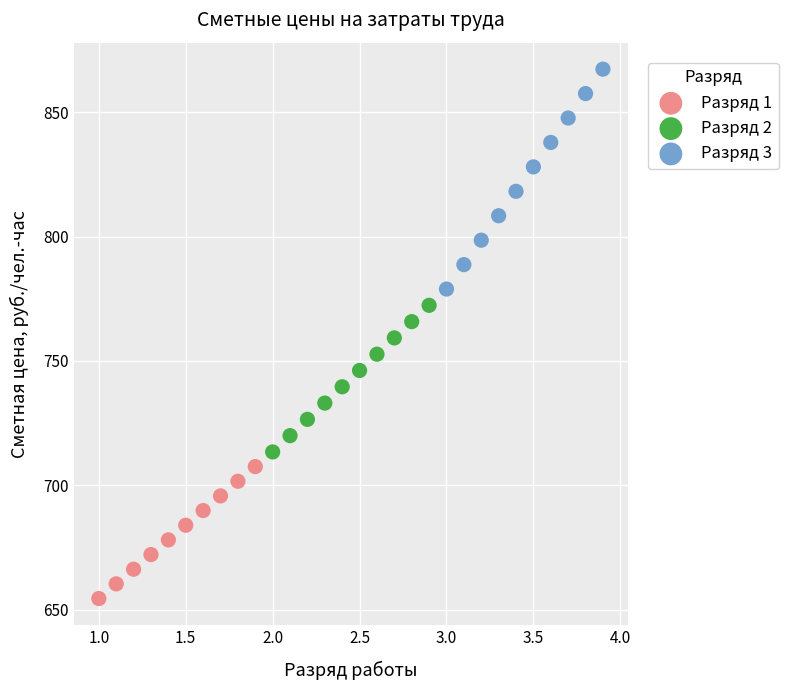

Which series contains the highest Y value?

Разряд 3